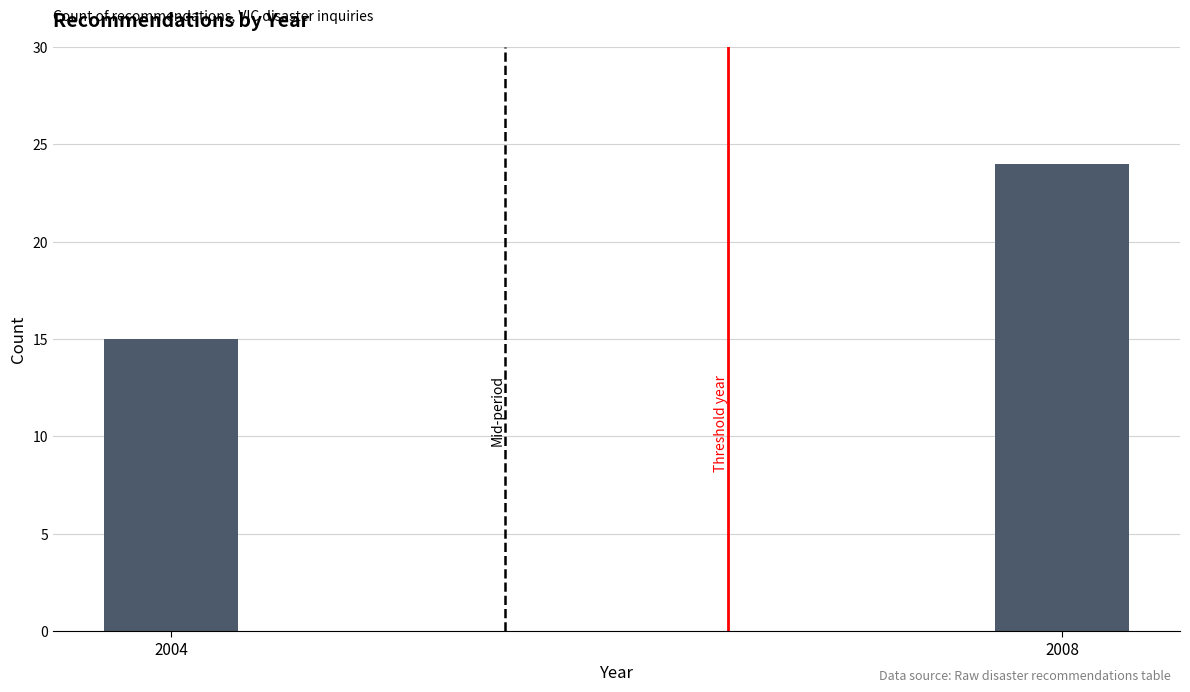

Reading left to right, list all the values displayed in this chart.

15	24